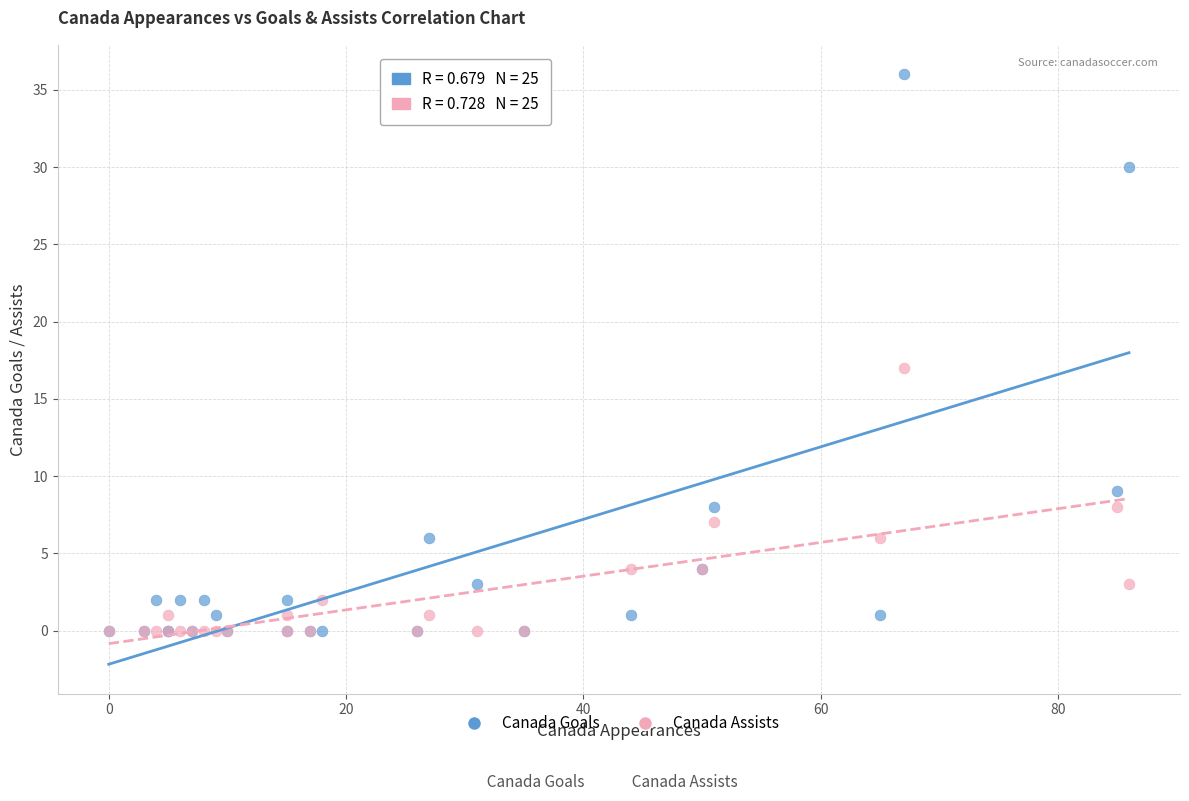

Across all series, what Y value is closest to 18?

17